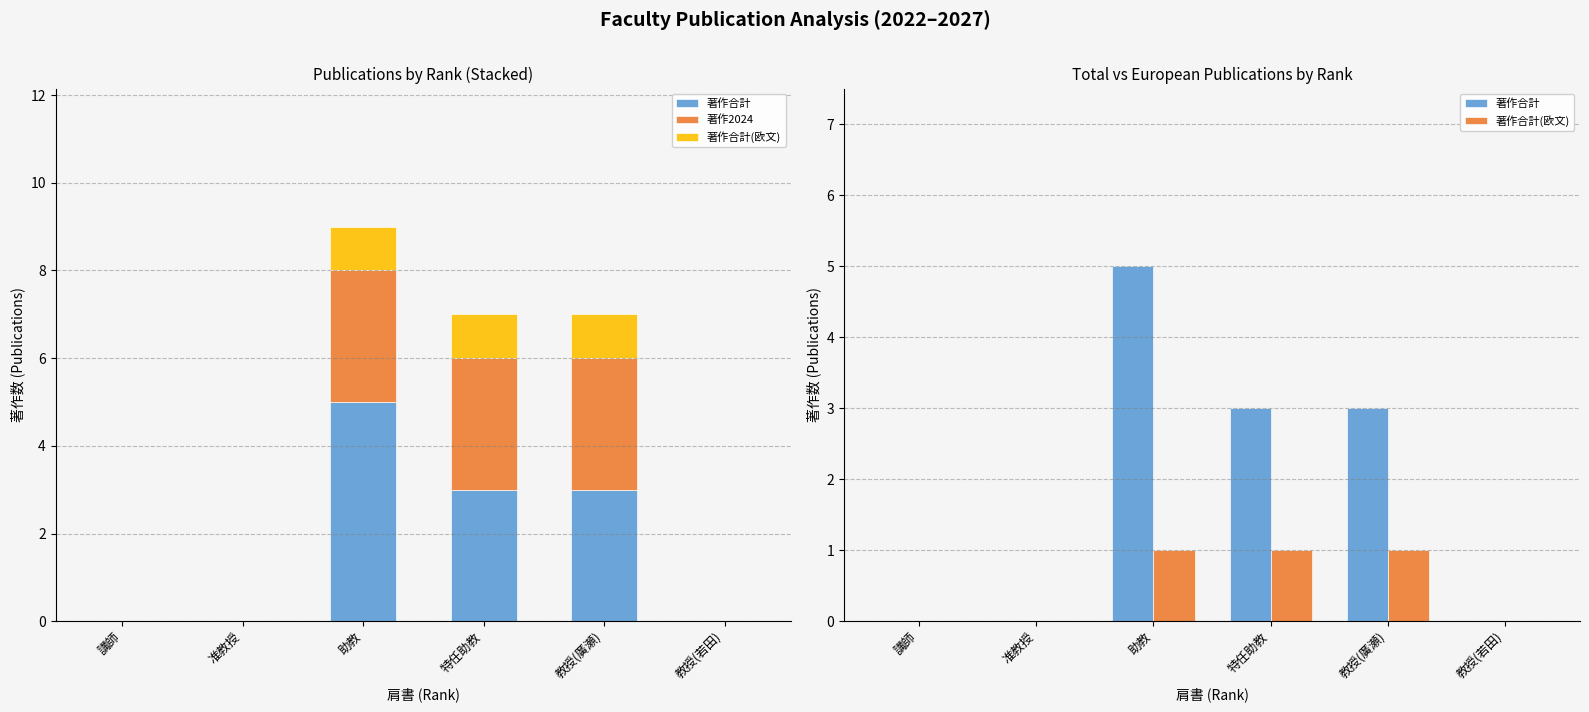

How many positive values does the 著作合計 series have?

3